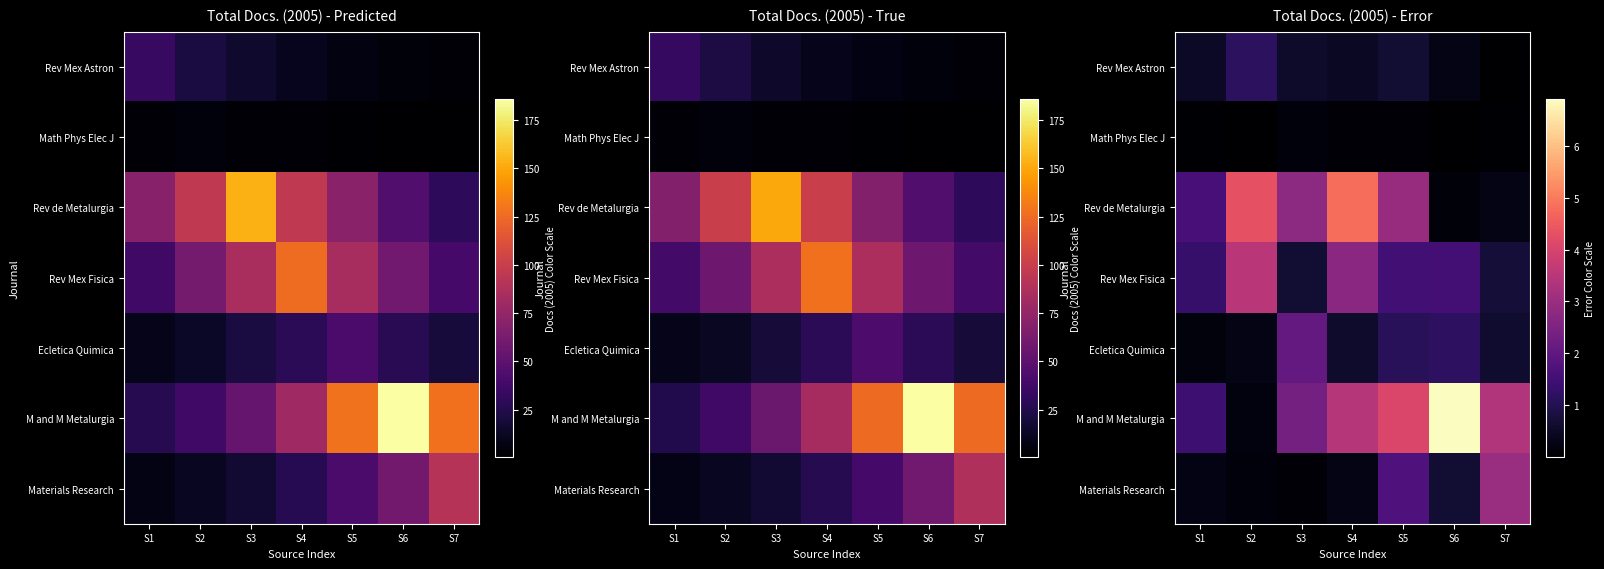

Which label corresponds to the smallest value in the chart?

S6